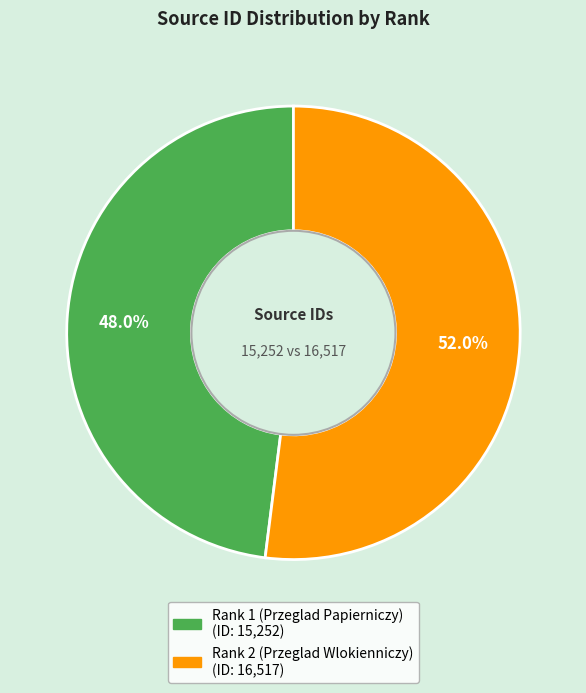

To the nearest percent, what is the difference between the largest and smallest slice percentages?

4%